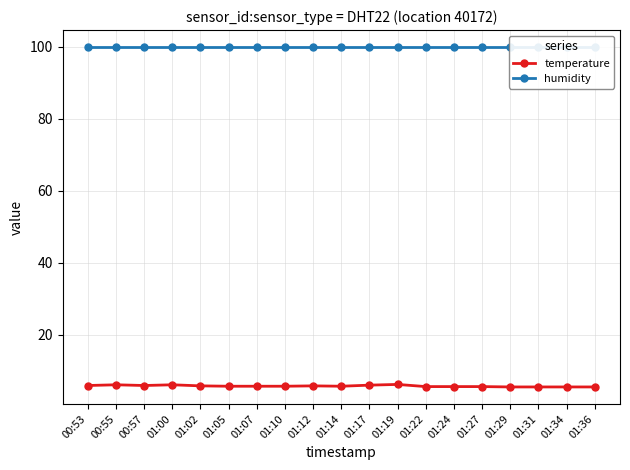

Is this an area chart (filled region under the line)?

No